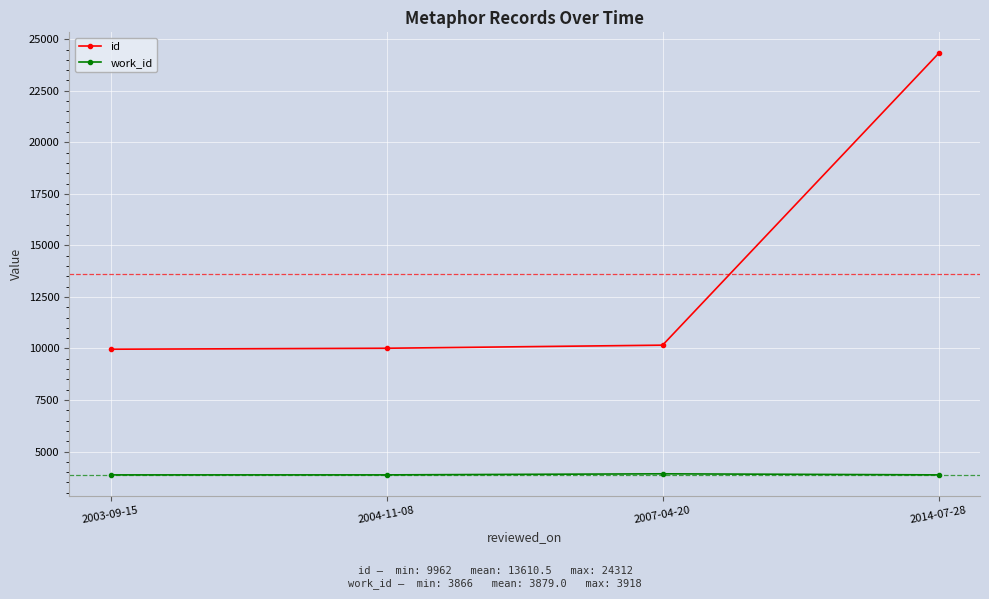

Is this an area chart (filled region under the line)?

No